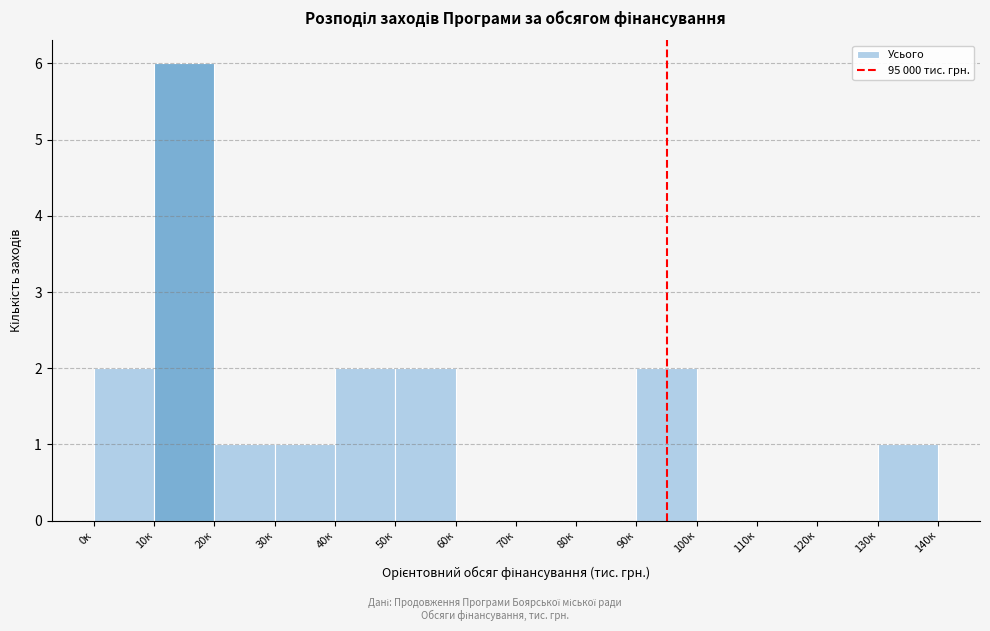

Reading right to left, list all the values displayed in this chart.

130к=1	120к=0	110к=0	100к=0	90к=2	80к=0	70к=0	60к=0	50к=2	40к=2	30к=1	20к=1	10к=6	0к=2